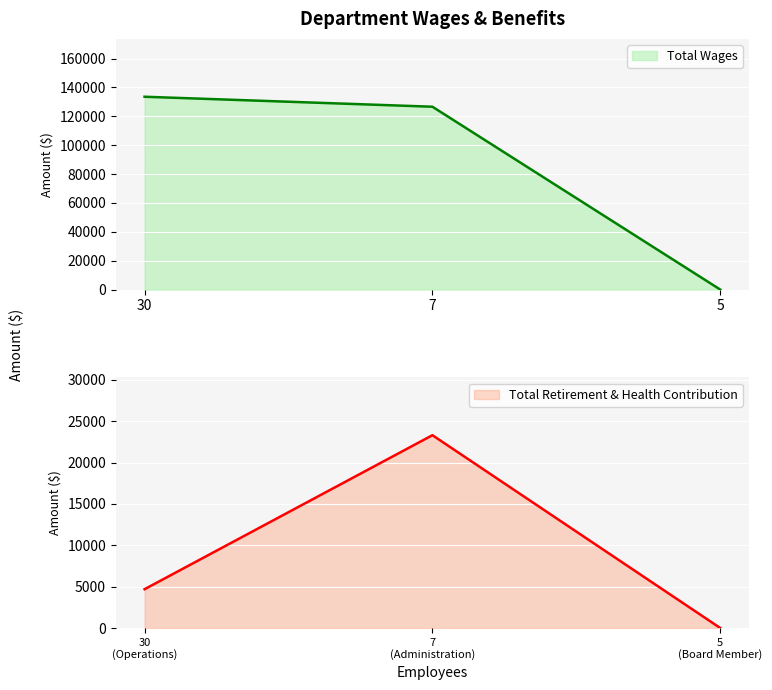

Reading left to right, list all the values displayed in this chart.

Total Wages: 30=133581	7=126669	5=0
Total Retirement & Health Contribution: 30
(Operations)=4696	7
(Administration)=23321	5
(Board Member)=0